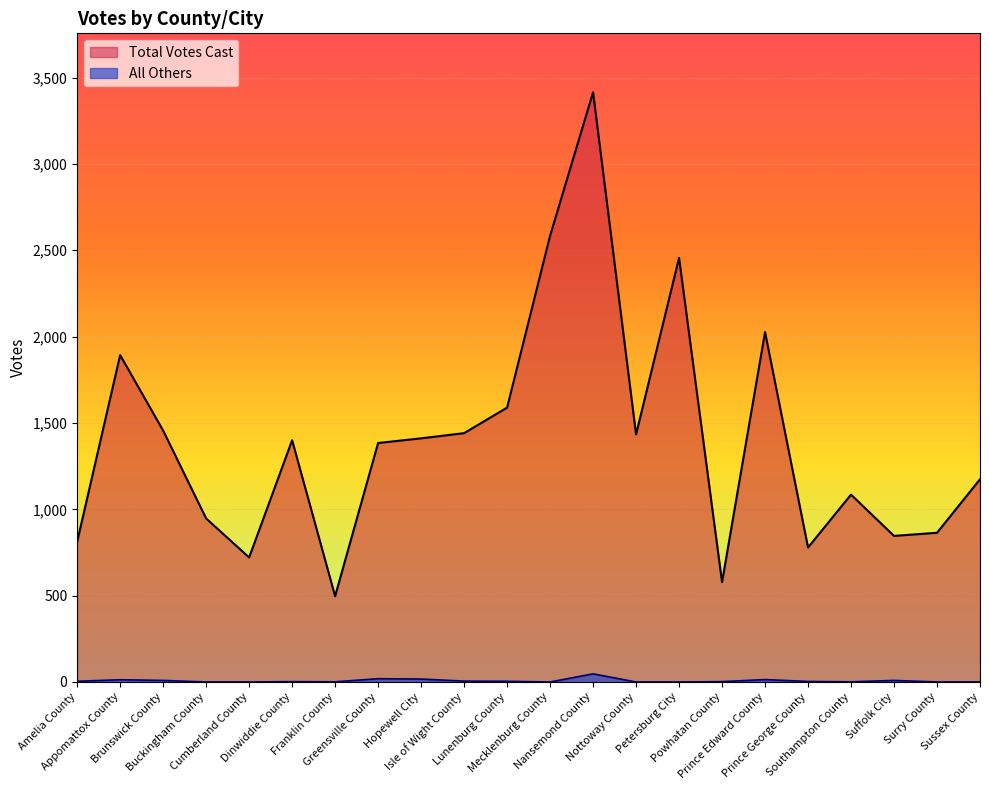

At Sussex County, list the series in order from largest to smallest.

Total Votes Cast, All Others